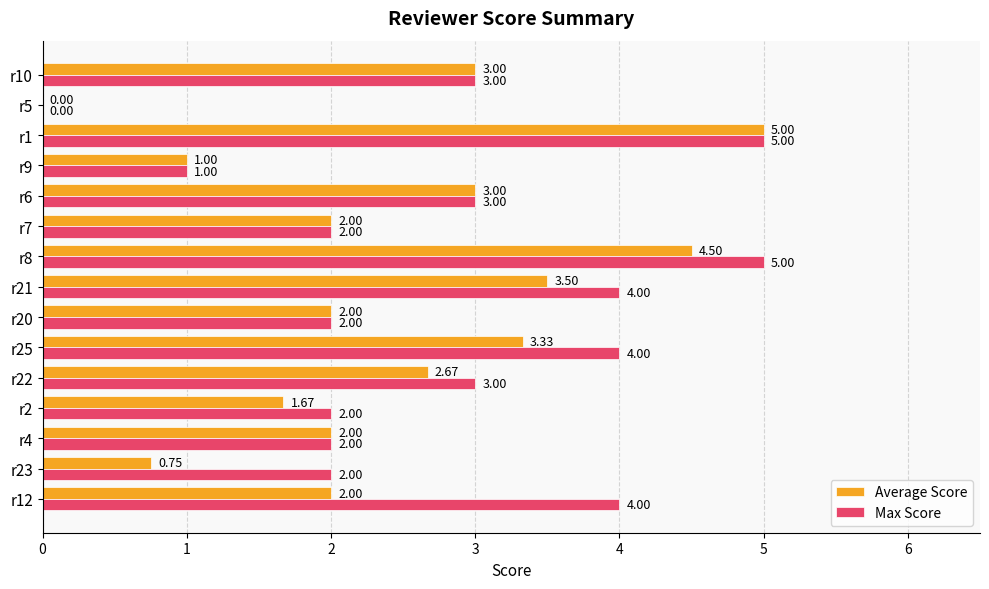

Which series changed the most between r21 and r9?

Max Score